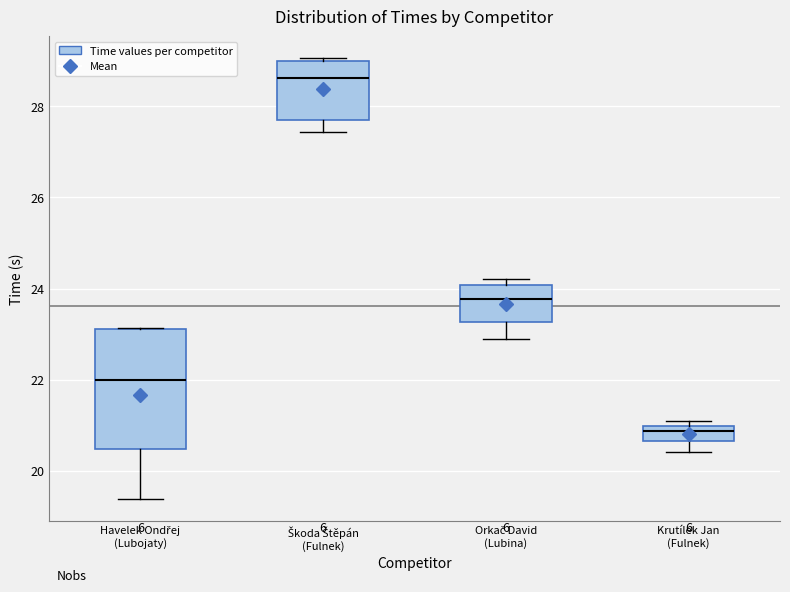

Comparing the boxes themselves (not the whiskers), which one is the tallest?

Havelek Ondřej (Lubojaty)